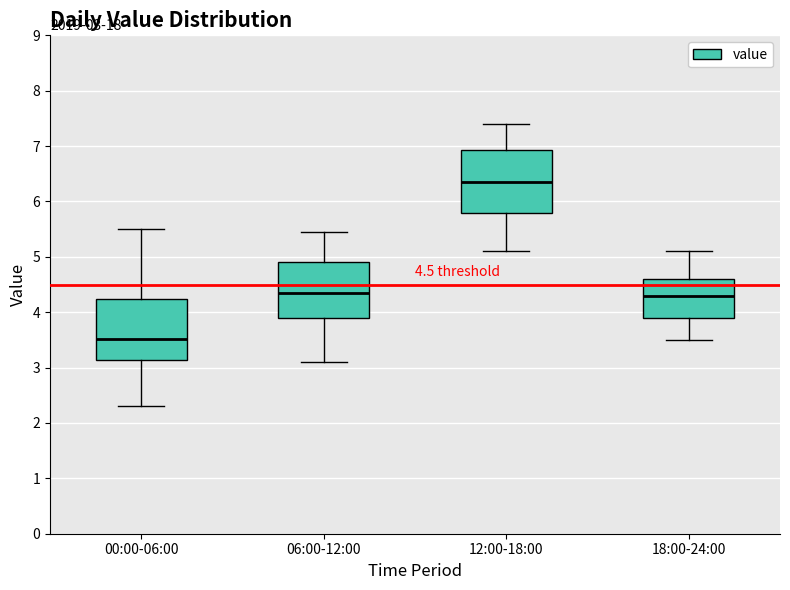

Which box's median line is the lowest?

00:00-06:00